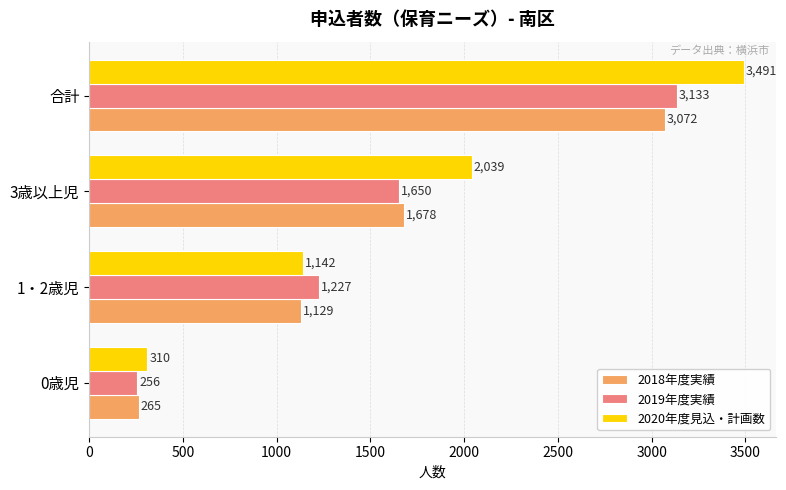

Which series has the largest total across all categories?

2020年度見込・計画数